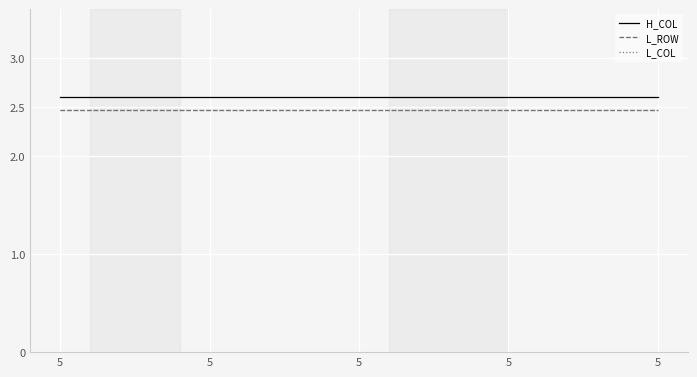

What is the total value across all series at 5?

7.6